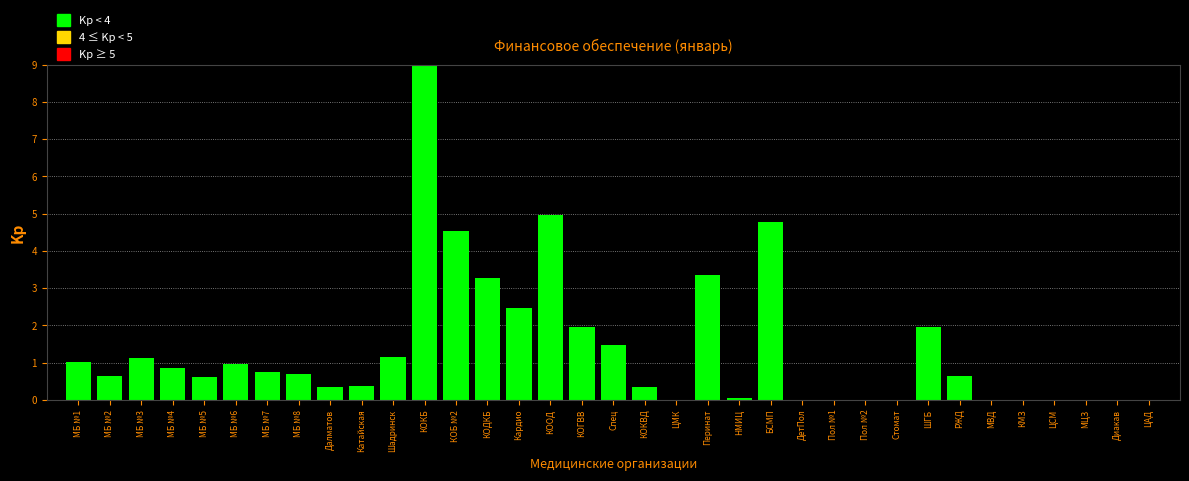

The chart shows a value of 0.2 at МБ №2. True or false?

False